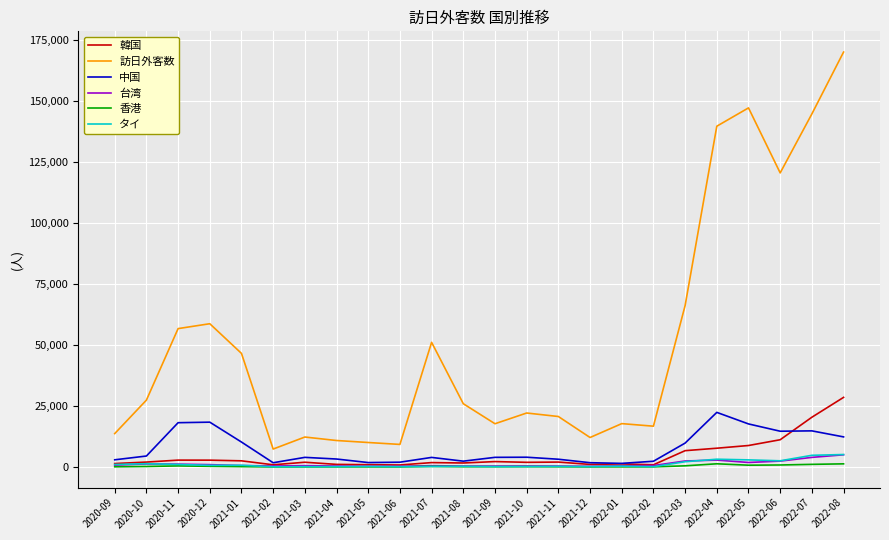

What is the difference between the maximum and second lowest values in the 訪日外客数 series?

160651